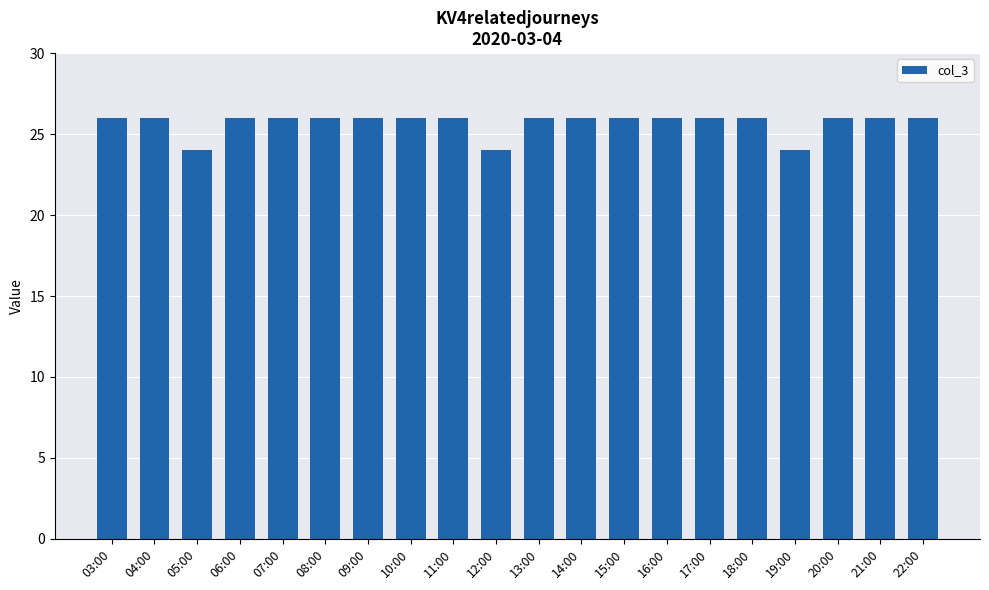

Between 05:00 and 20:00, which is larger?

20:00